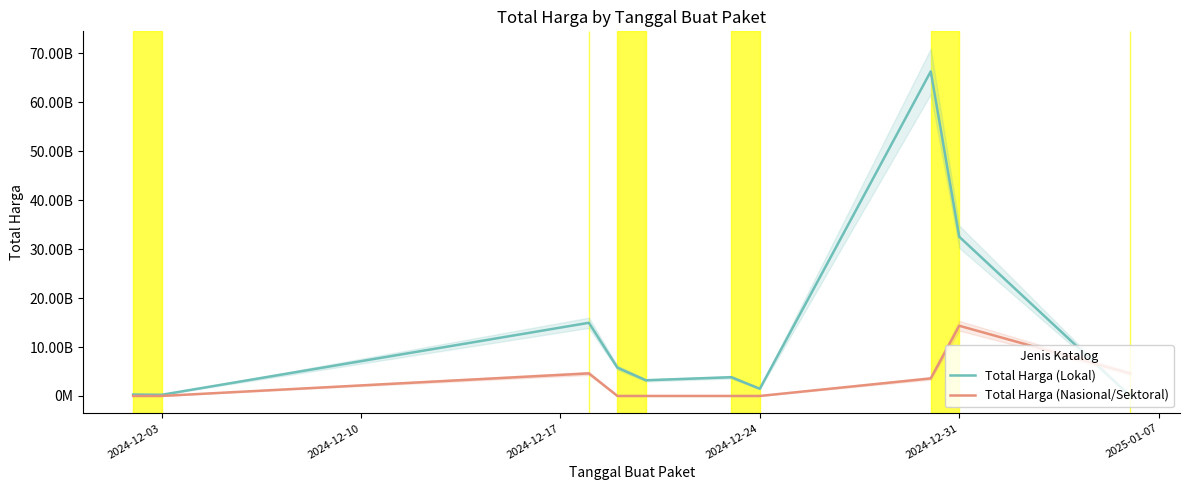

What is the sum of the Total Harga (Lokal) values at 2024-12-10 and 2025-01-07?

4063944000